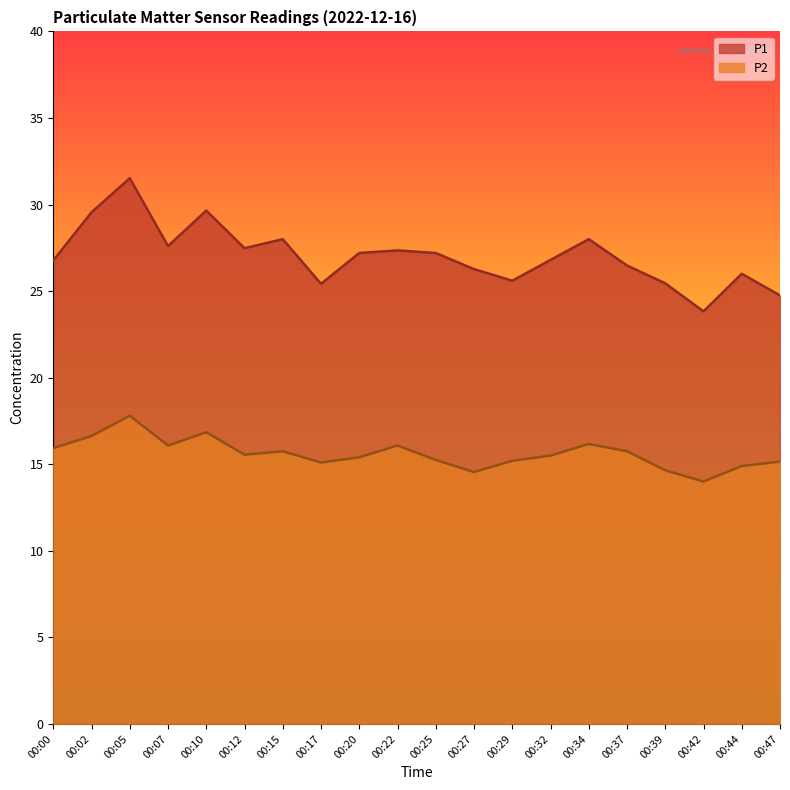

True or false: P1 and P2 intersect in this chart.

False